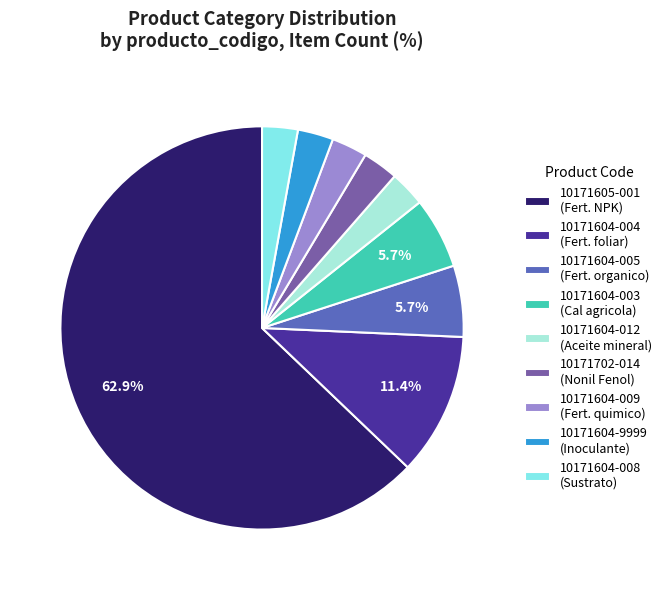

Is there any slice that represents more than half of the pie?

Yes